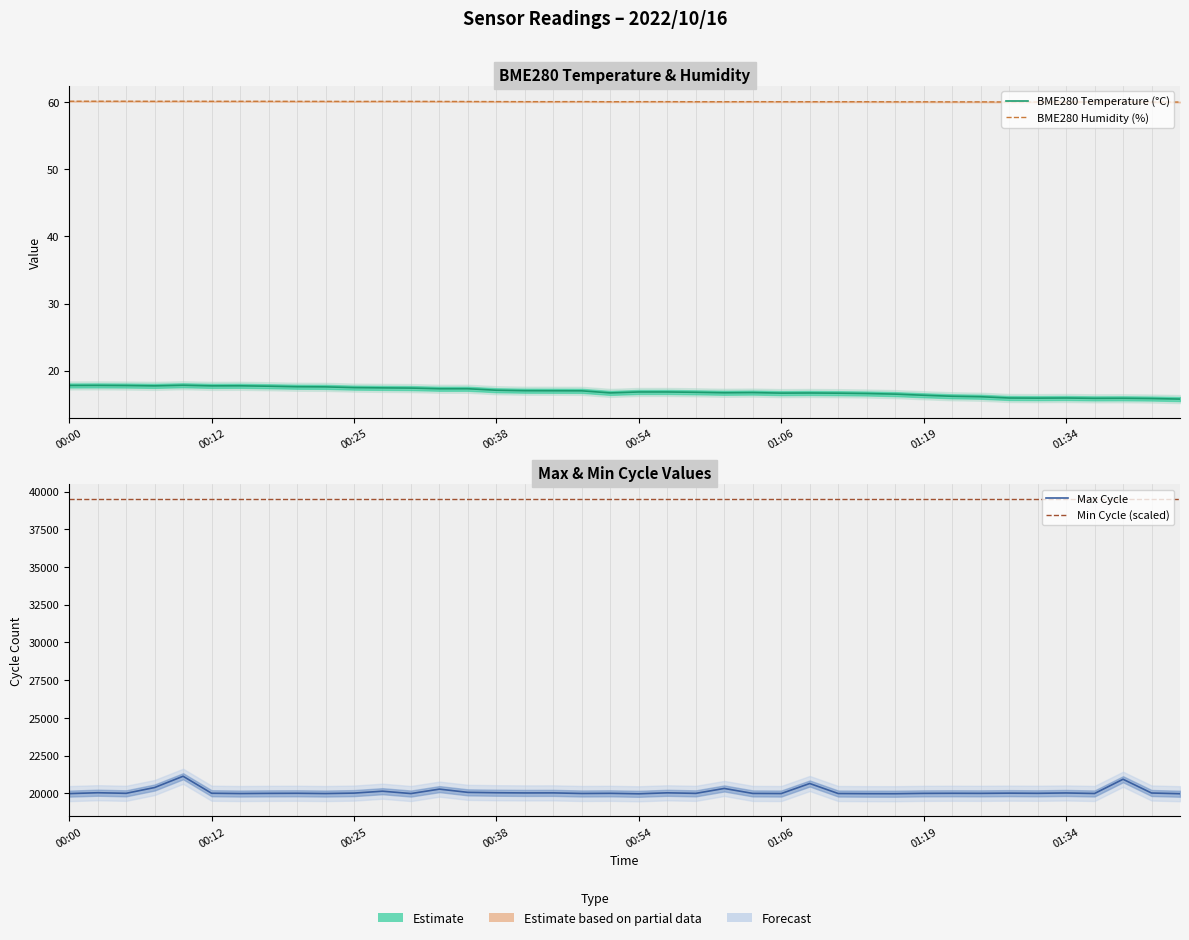

How many data points in Max Cycle are less than 20003?

20